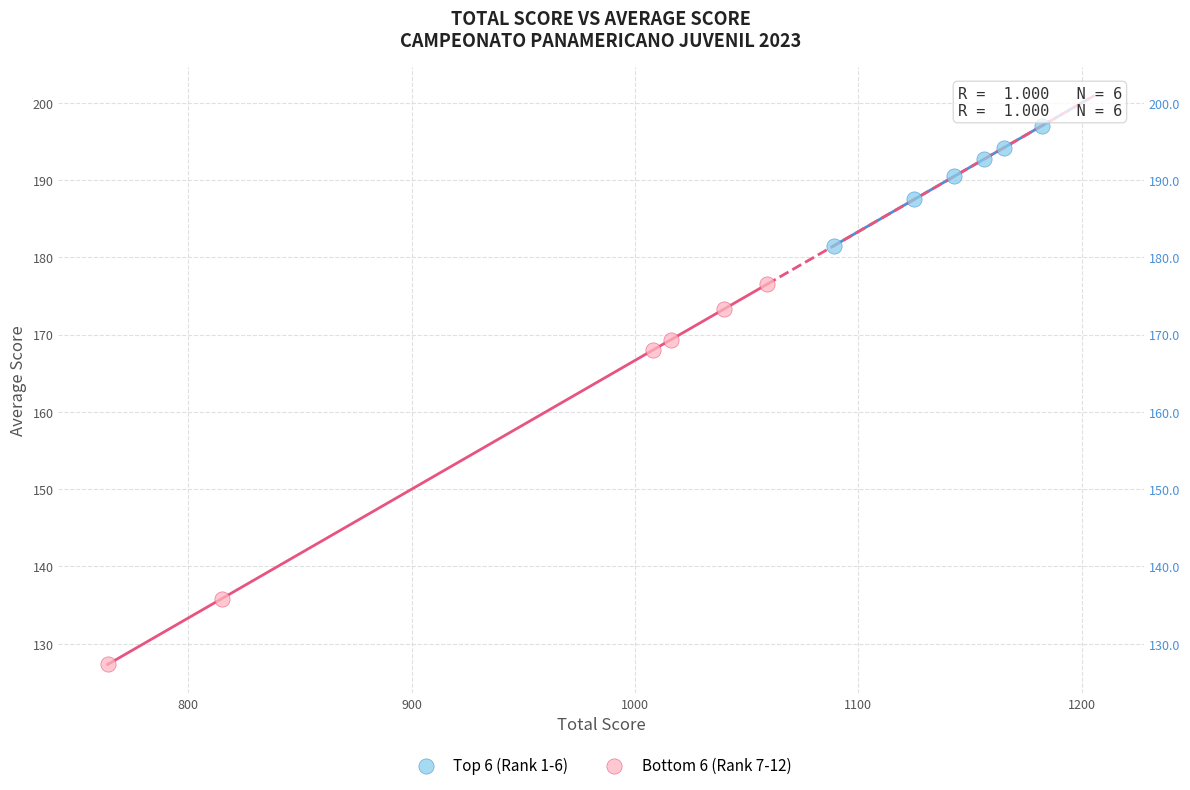

Which series has the widest spread of Y values?

Bottom 6 (Rank 7-12)